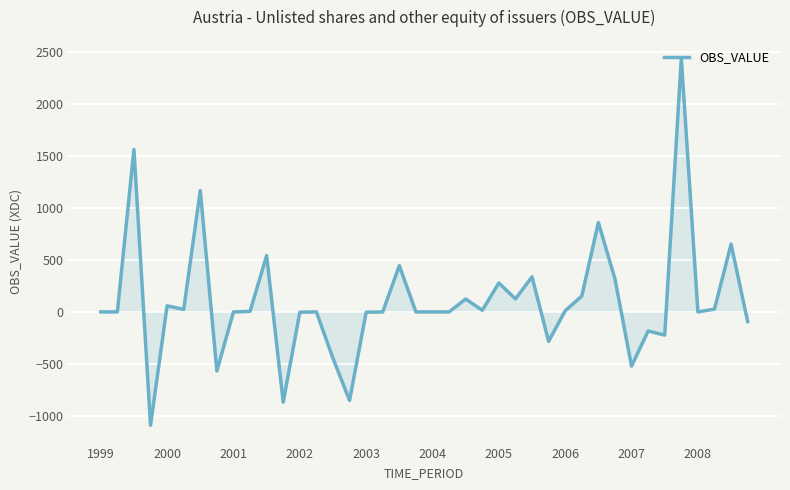

What is the difference between the maximum and minimum values?

3527